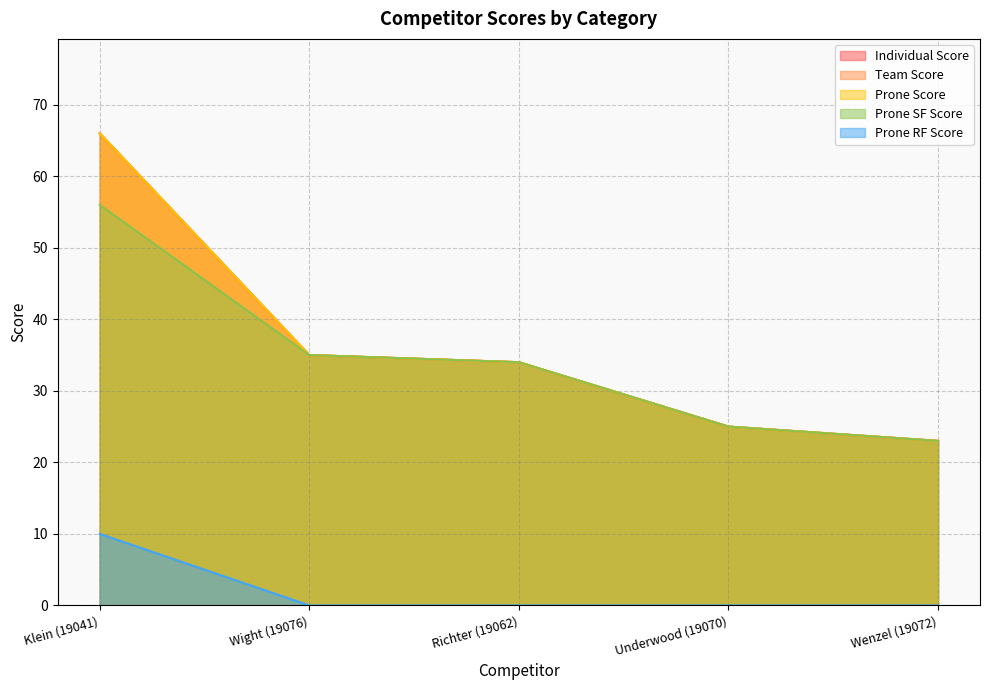

True or false: Team Score and Prone SF Score intersect in this chart.

False